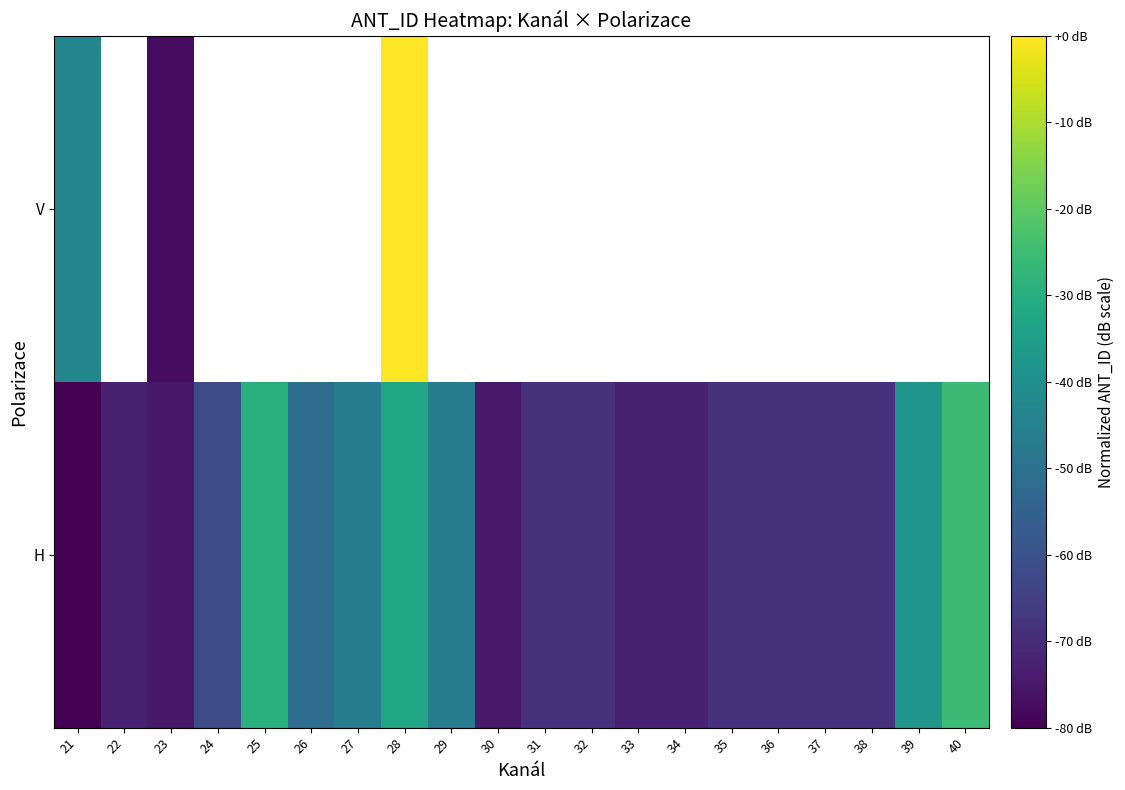

What is the minimum value for V?

-77.2